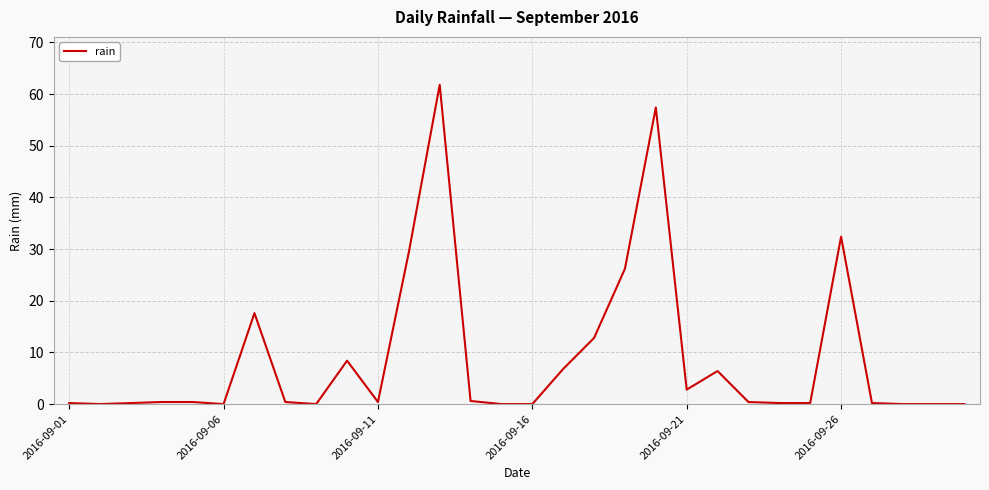

What is the greatest value displayed?

61.8